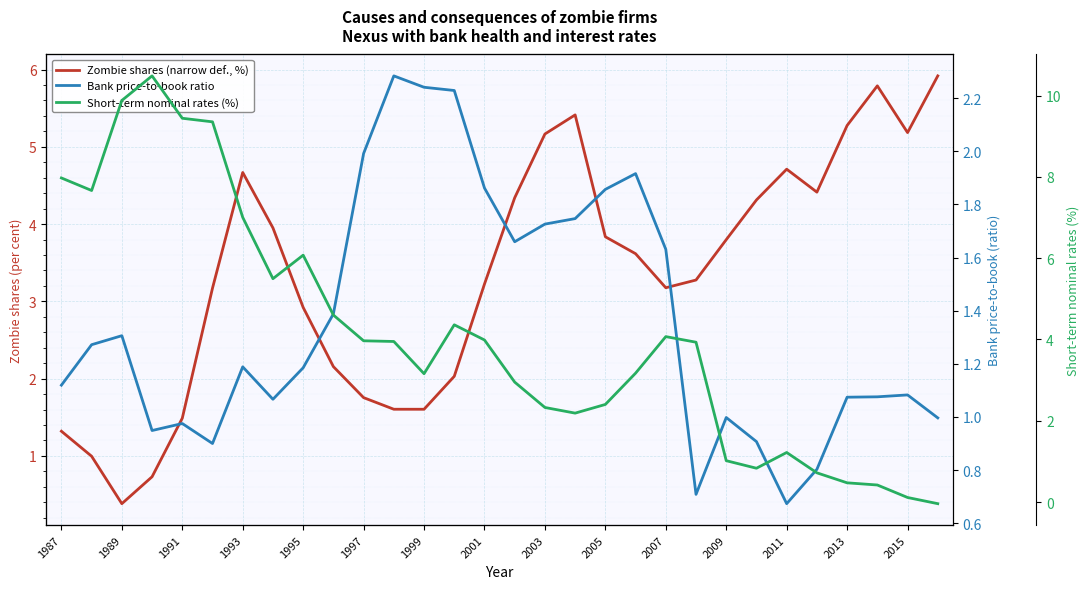

What are all the series names shown in the legend?

Zombie shares (narrow def., %), Bank price-to-book ratio, Short-term nominal rates (%)